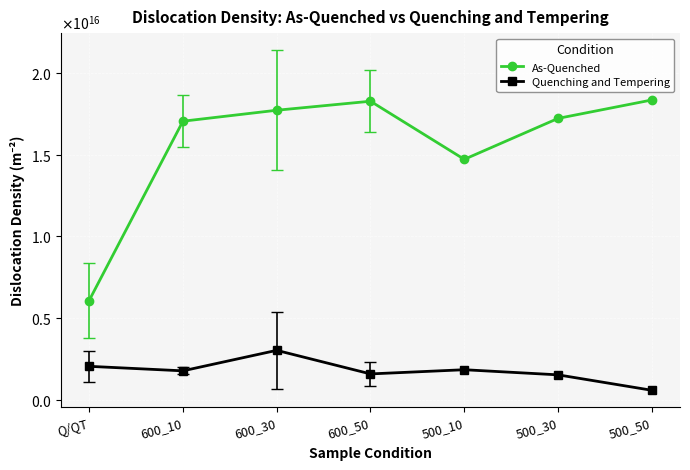

In Quenching and Tempering, how many points are lower than both neighbors (excluding endpoints)?

2